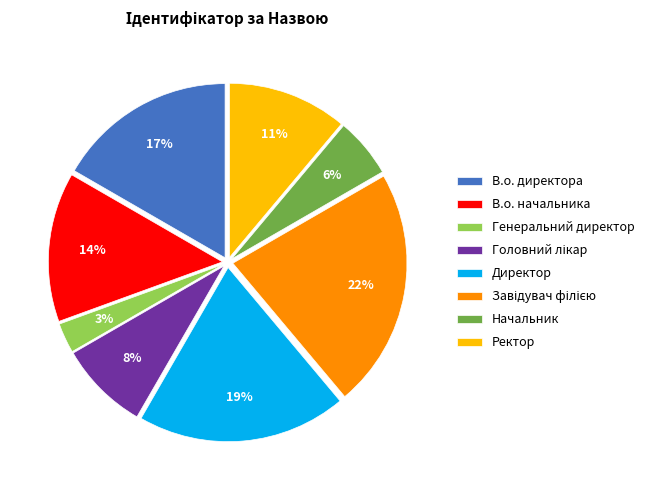

Count the number of slices in the pie.

8